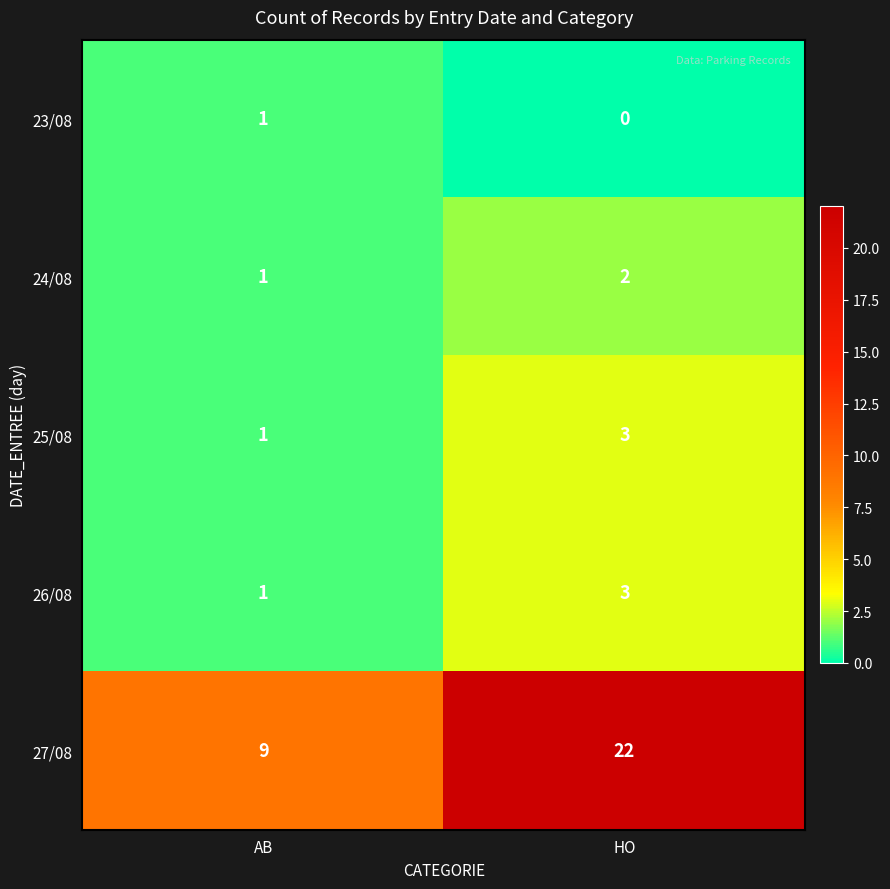

Reading left to right, extract all data points from this chart.

23/08: 1	0
24/08: 1	2
25/08: 1	3
26/08: 1	3
27/08: 9	22